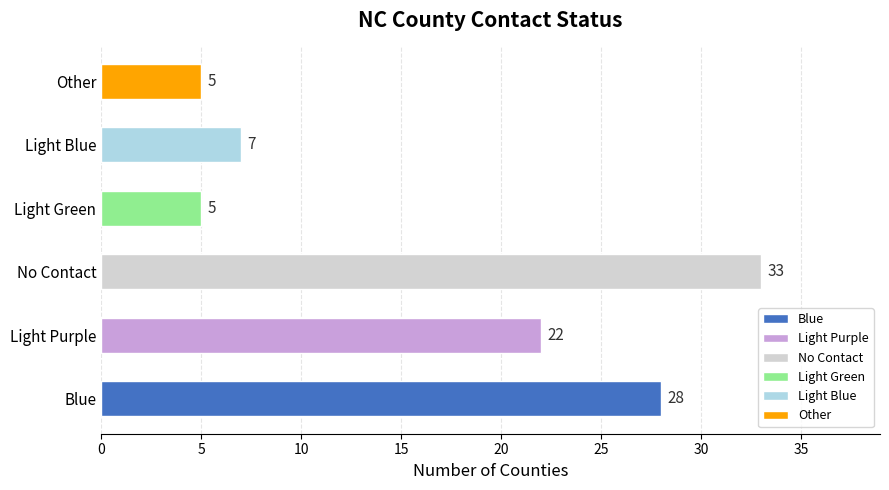

Reading left to right, list all the values displayed in this chart.

28	22	33	5	7	5